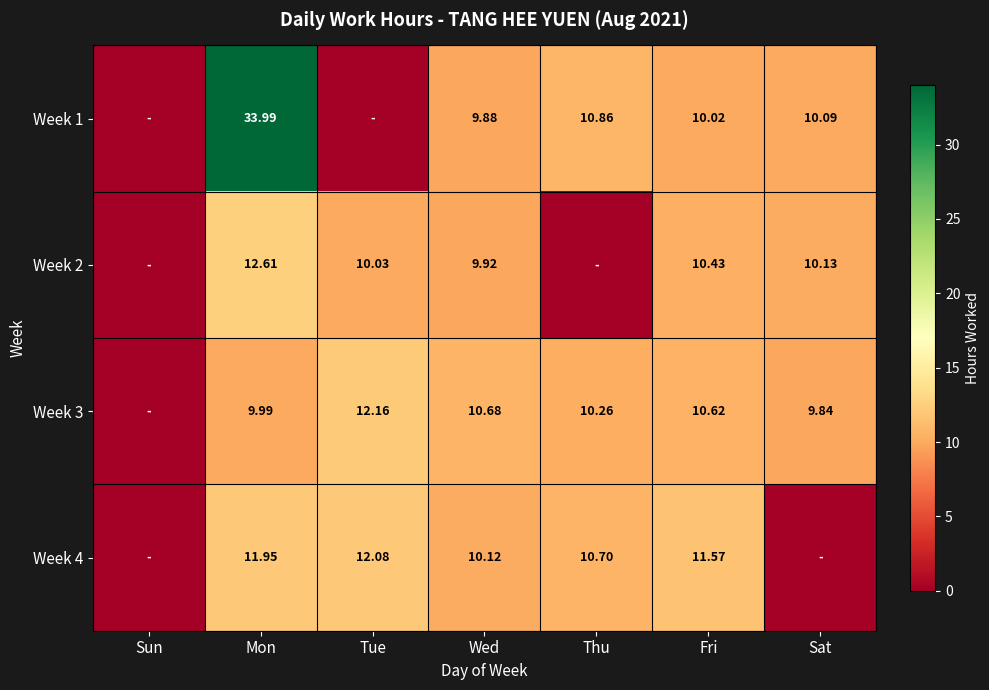

Is the value of Week 2 at Wed greater than the value of Week 3 at Sat?

Yes